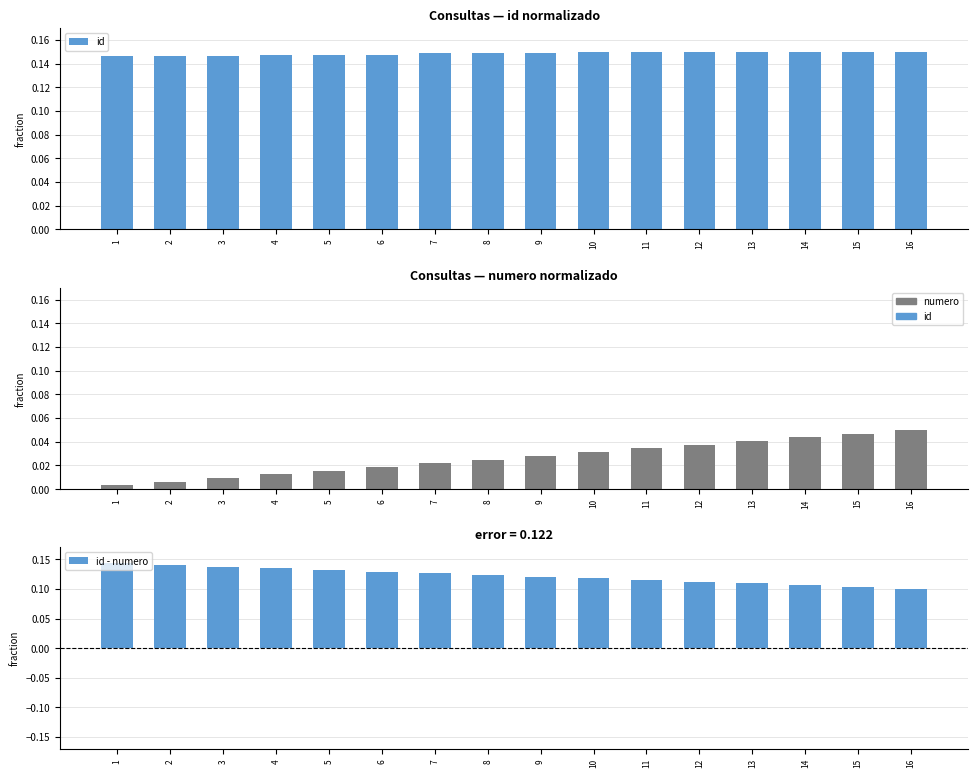

What is the difference between the highest and lowest values at 6?

0.1